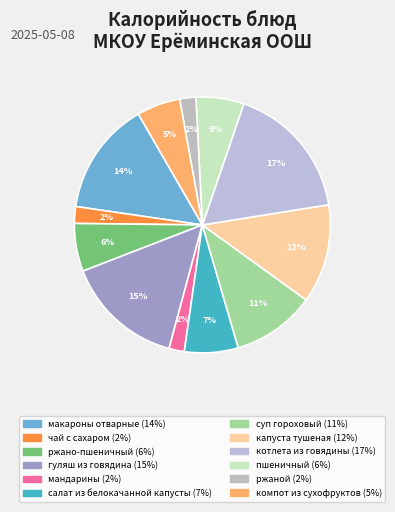

What is the smallest slice in the pie chart?

мандарины